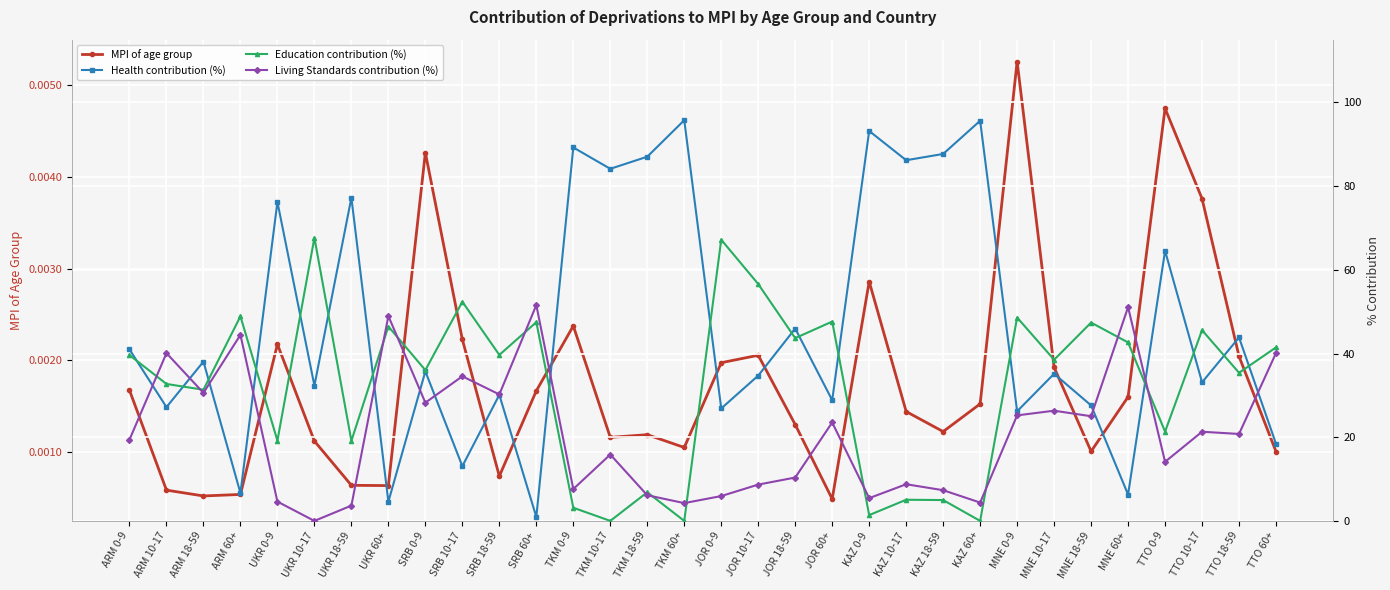

The MPI of age group series shows 0.0 at TTO 60+. True or false?

True